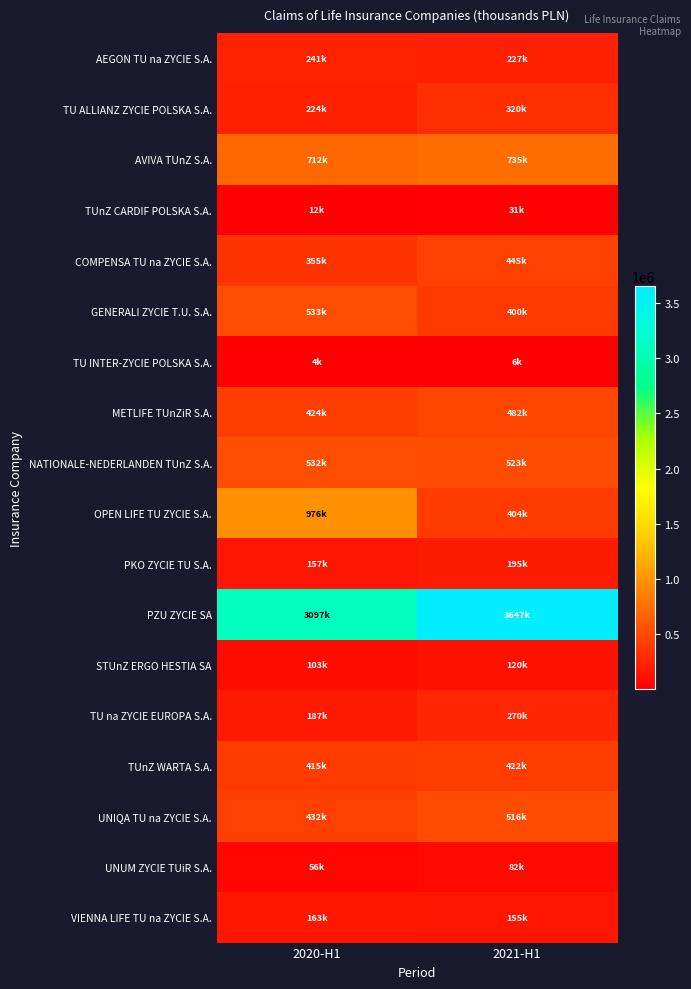

Which has a higher value, 2020-H1 or 2021-H1?

2020-H1